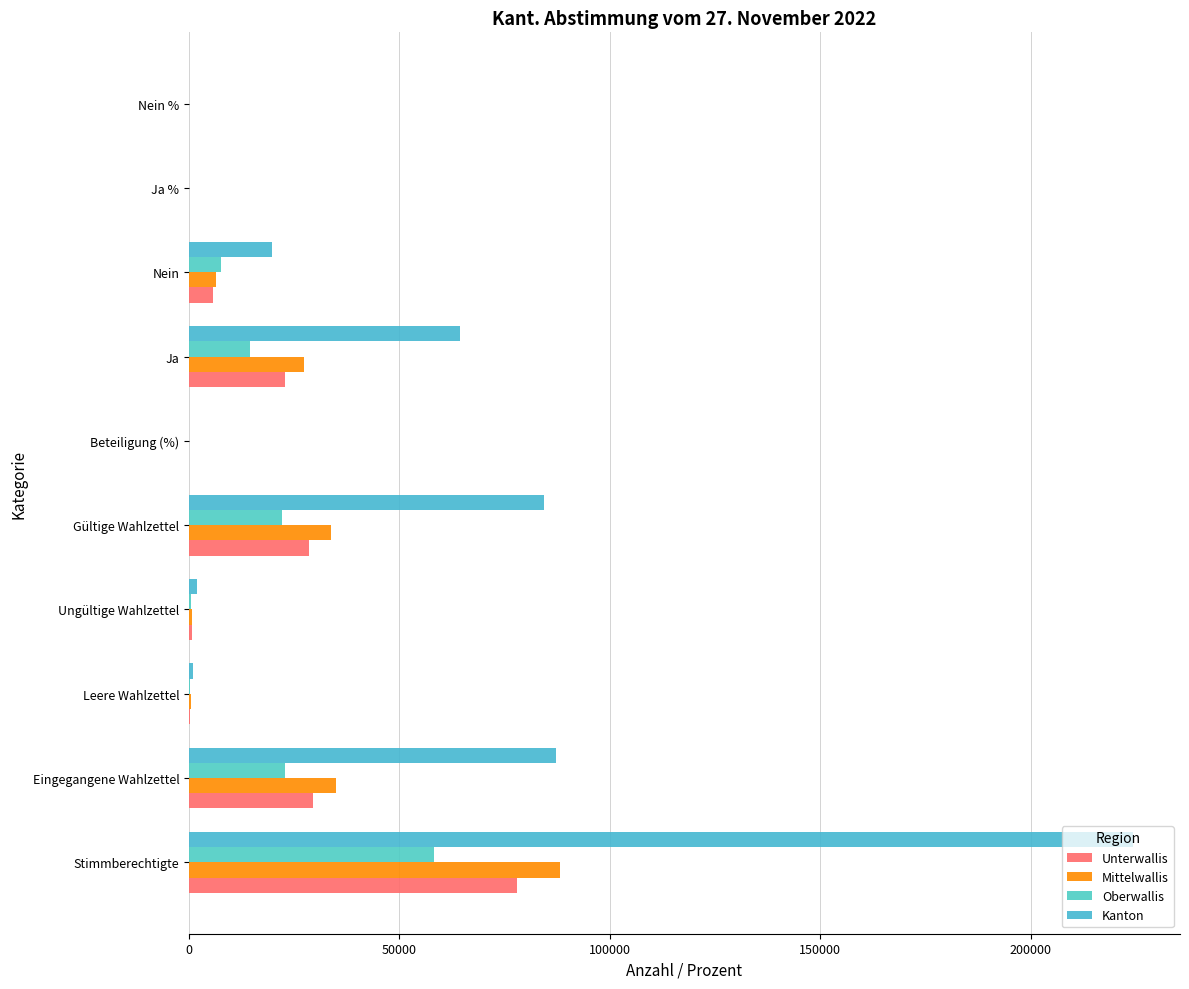

What is the lowest value of the Mittelwallis series?

19.3